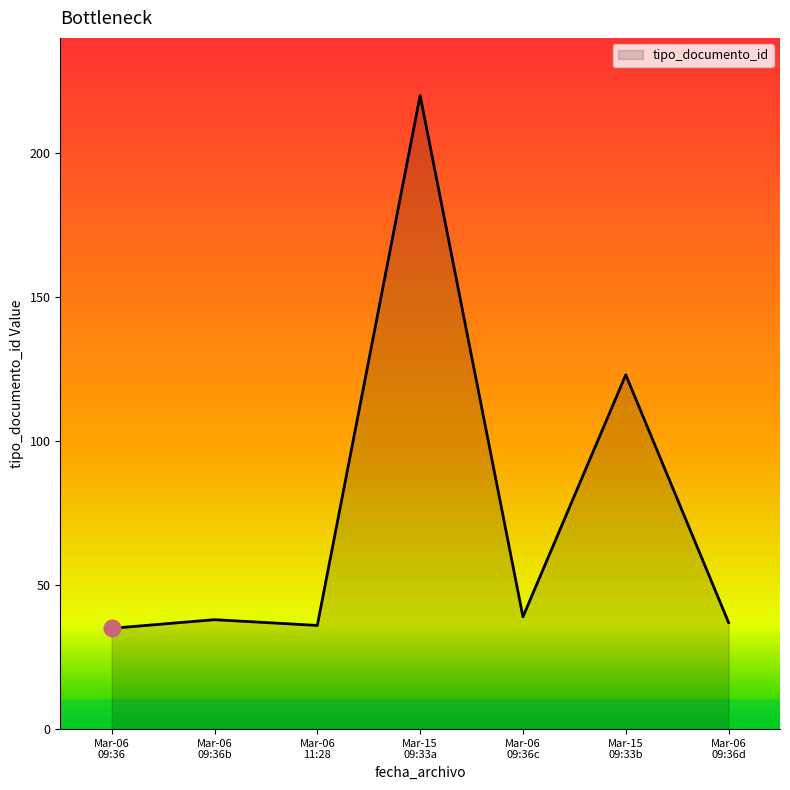

What is the difference between the second highest and second lowest values?

87